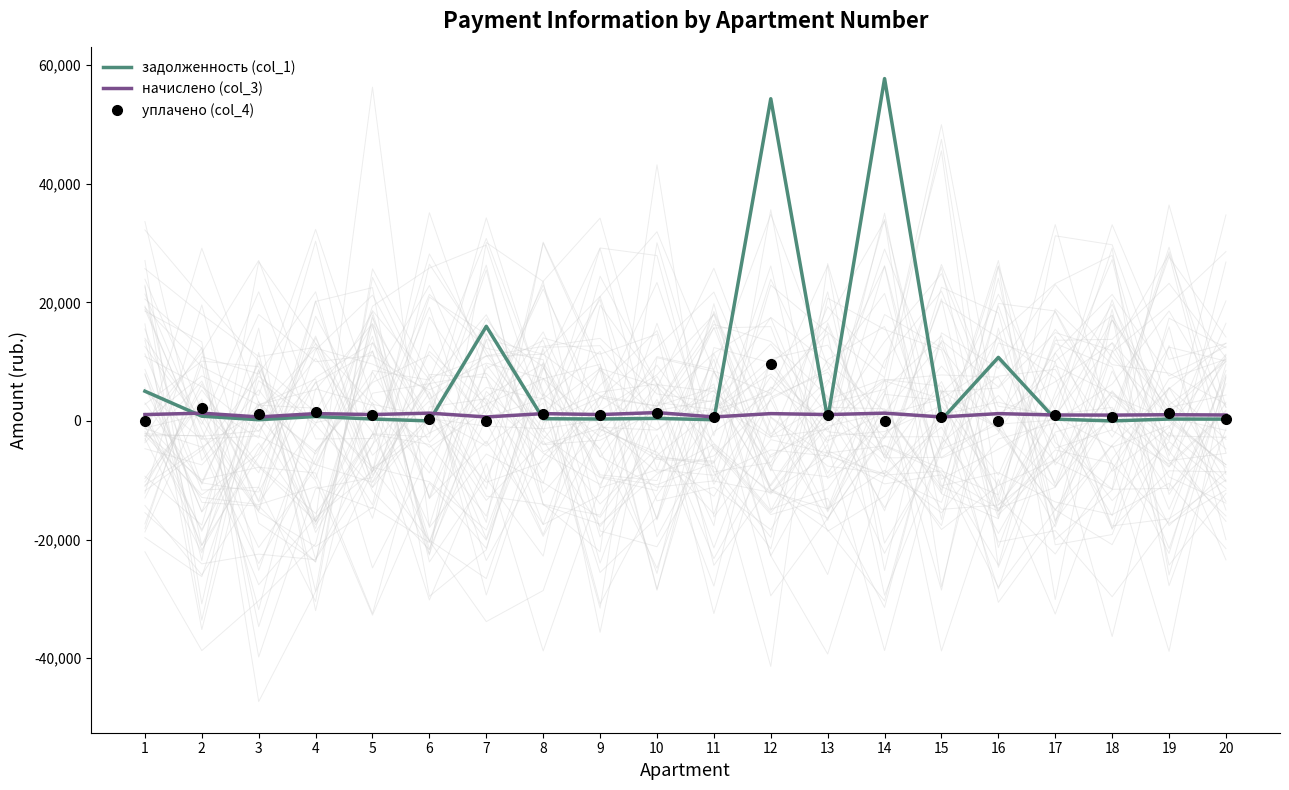

What value does the задолженность (col_1) series have at 16?

10715.6